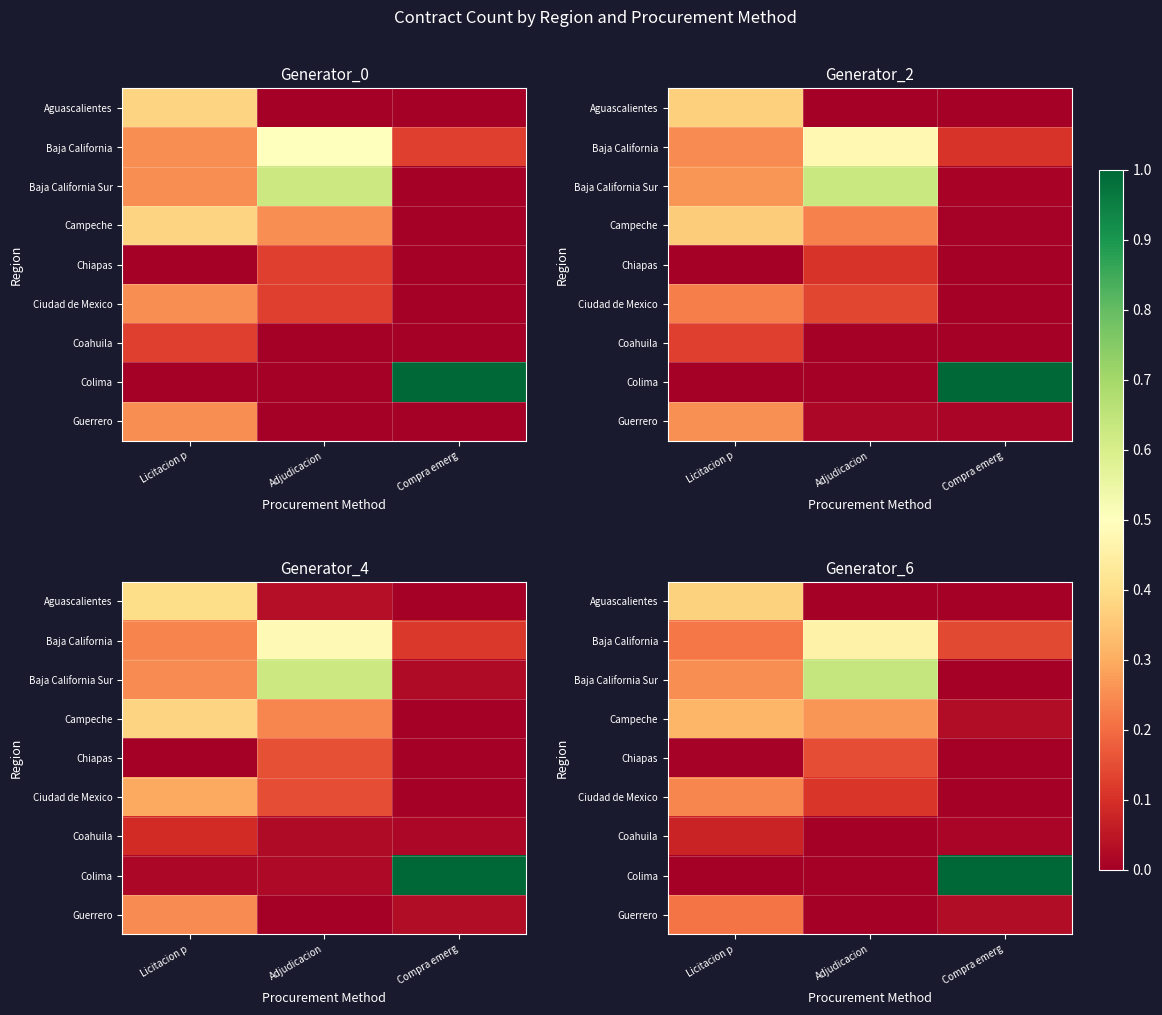

How many distinct data groups are displayed?

9